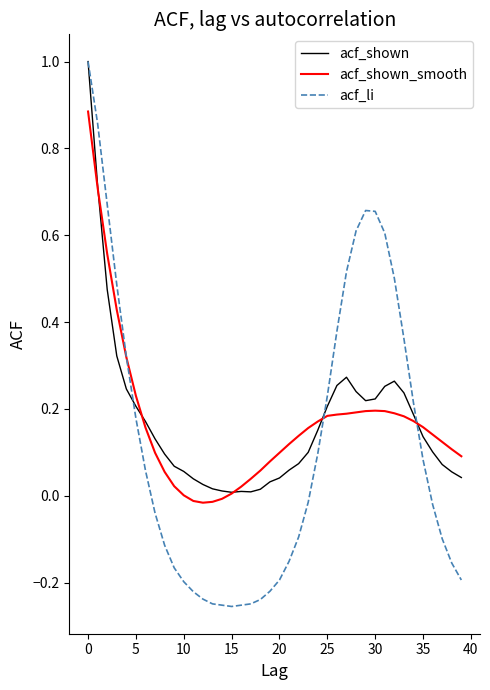

What is the greatest value displayed?

1.0